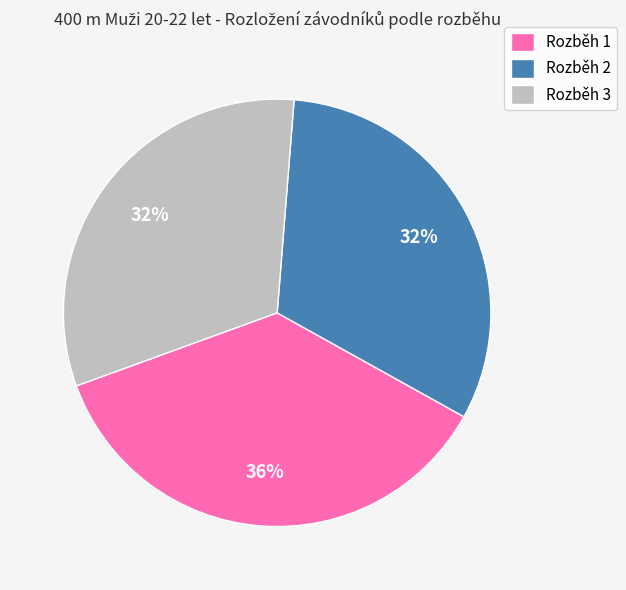

How many slices are in this pie chart?

3